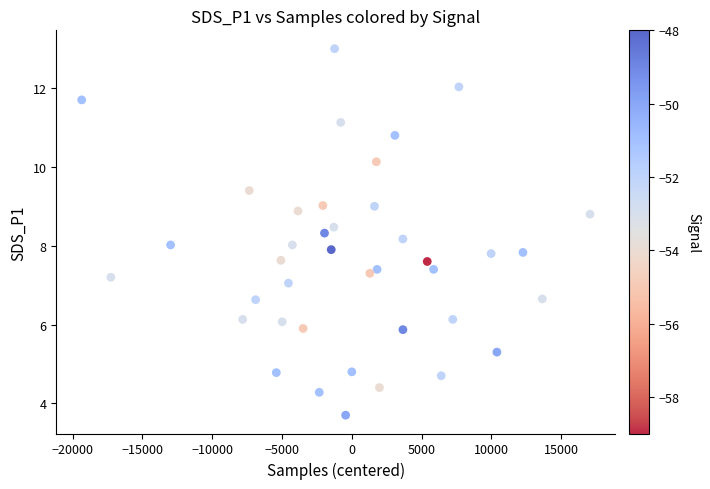

What is the range of Y values (max minus min)?

9.3